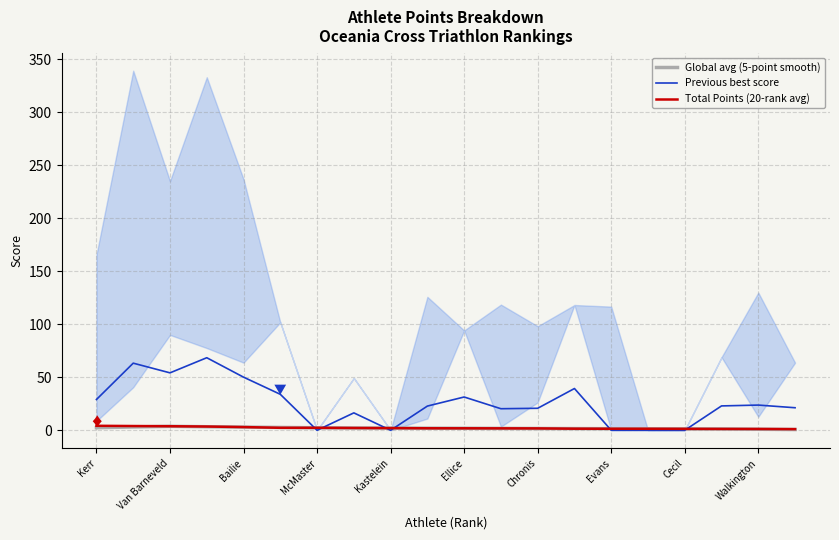

What is the maximum value for Previous best score?

68.4